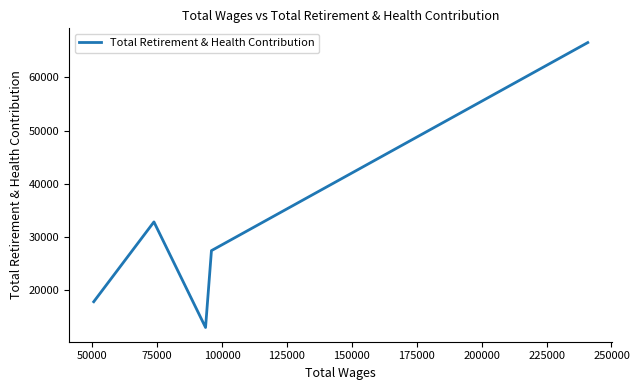

How many lines are shown in the chart?

1